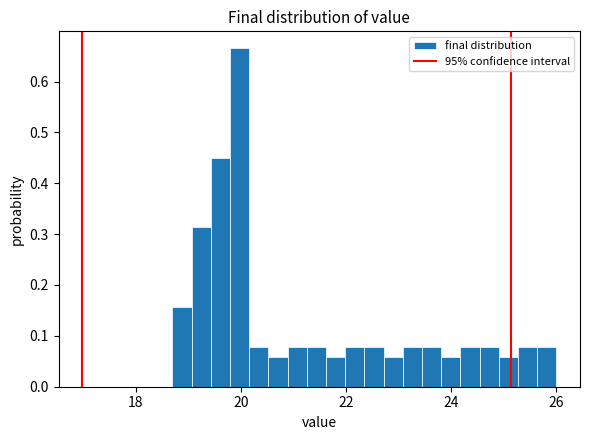

Around what value on the x-axis is the tallest bar? Give the approximate position of its centre, as read against the axis.

20.0